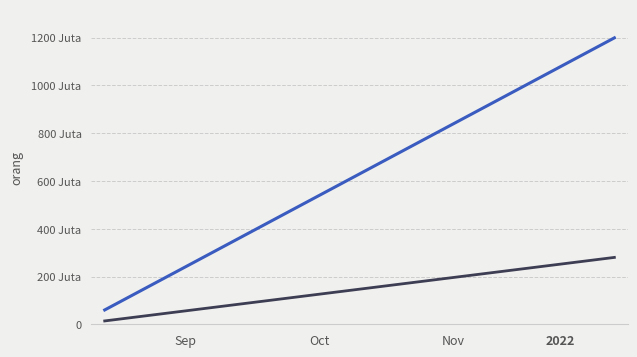

Is this an area chart (filled region under the line)?

No